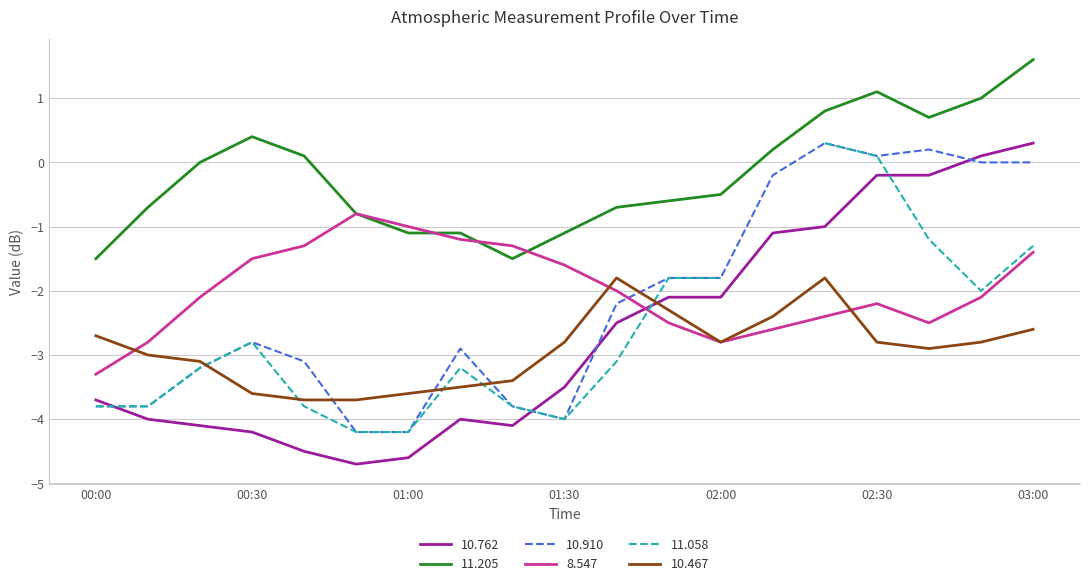

Where is the first local minimum for 11.205?

2005/11/11 01:20